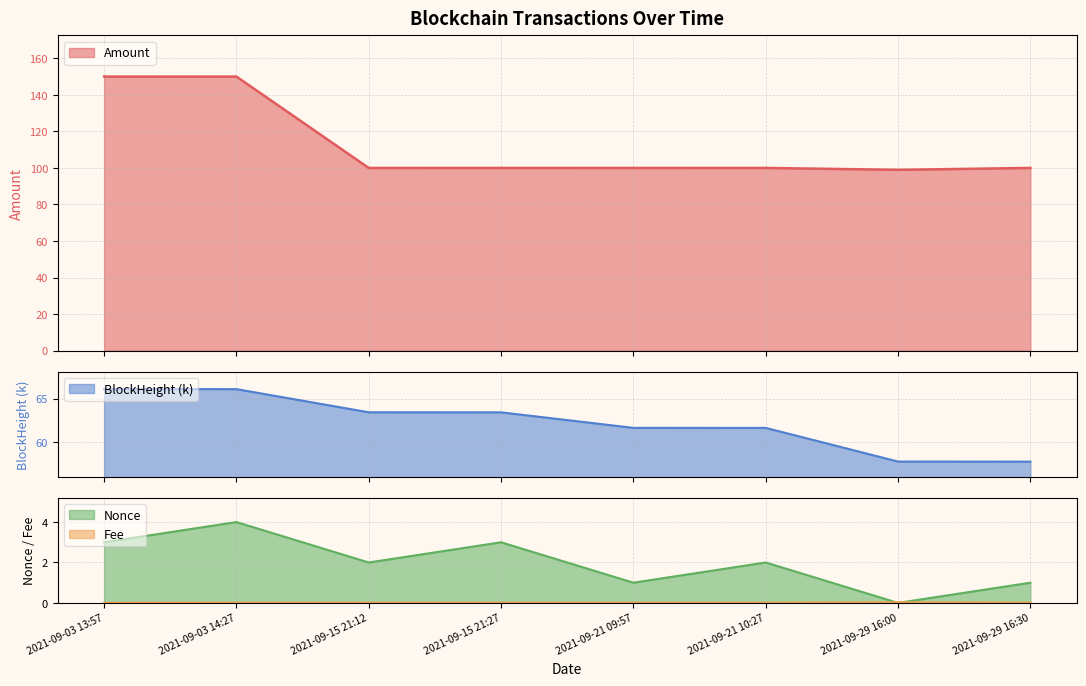

What are all the series names shown in the legend?

Amount, Fee, Nonce, BlockHeight